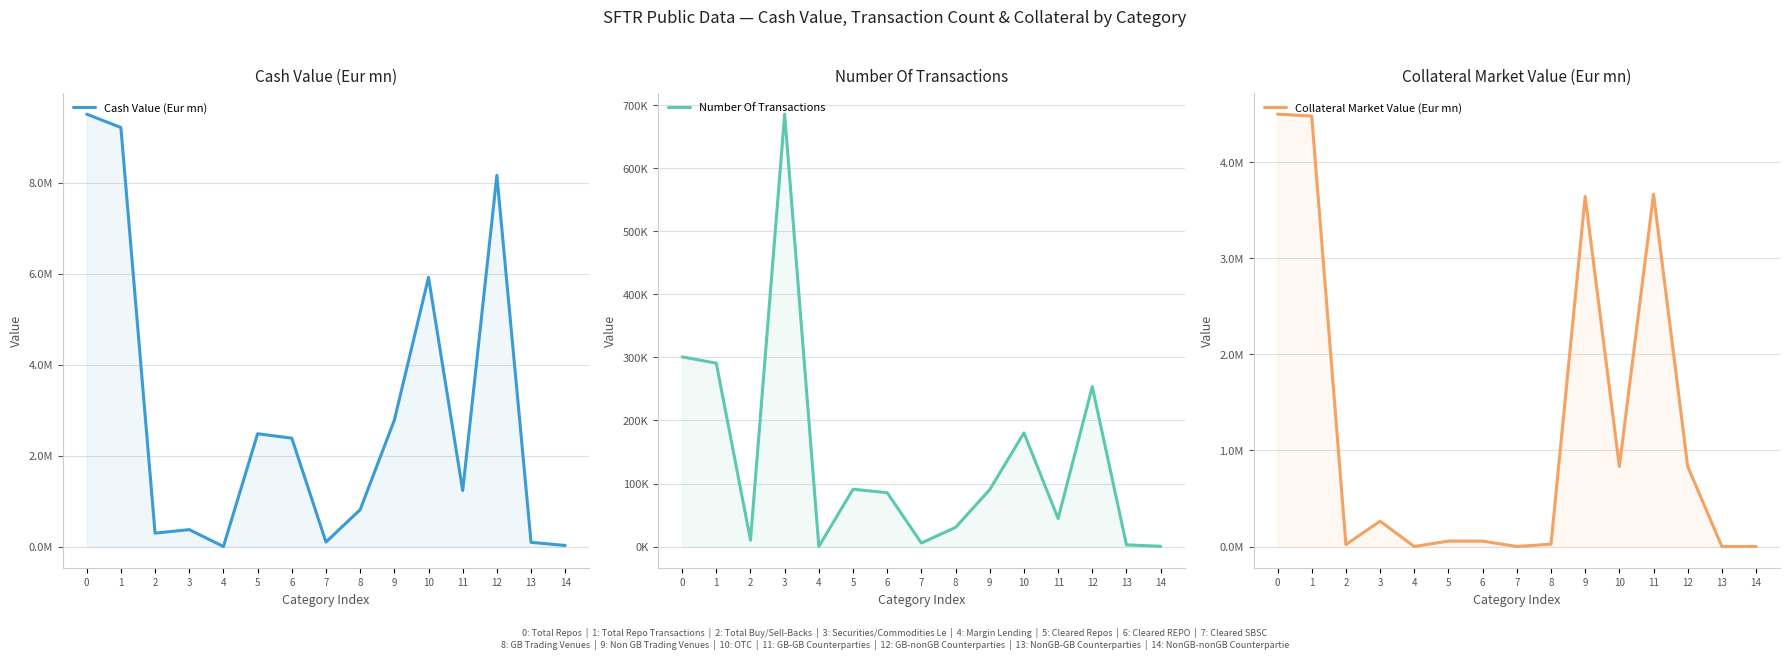

The Collateral Market Value (Eur mn) series shows 666.9 at 7. True or false?

False